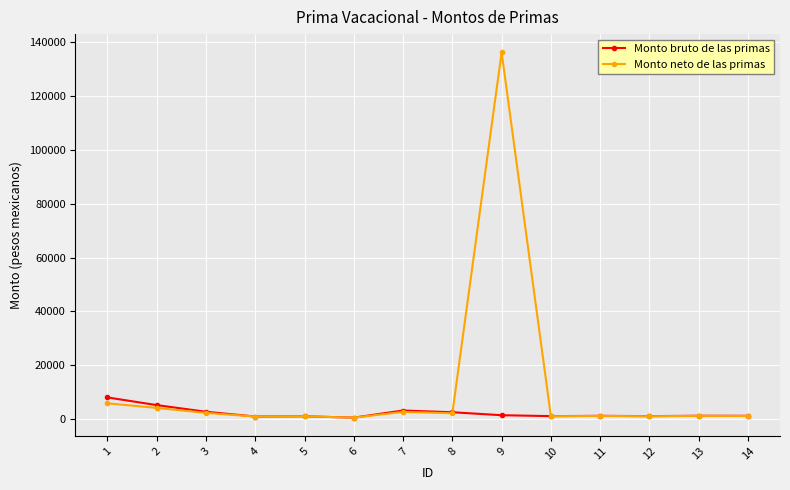

The value of Monto bruto de las primas at 7 is 3219.2. True or false?

True